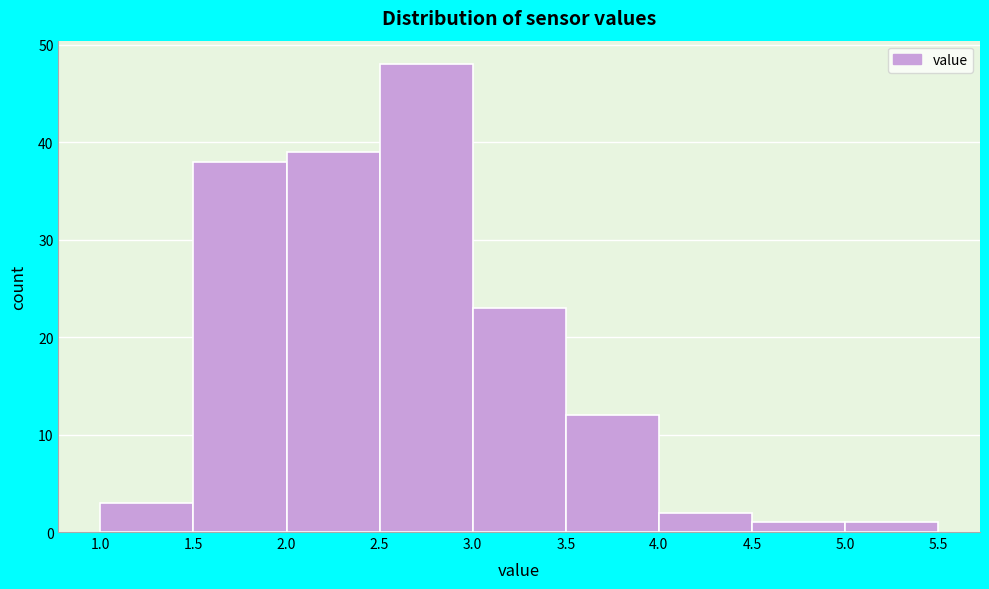

What is the height of the bar covering 1.0 to 1.5 on the x-axis? The values are not printed on the chart, so give them approximately, as read against the axis.

3